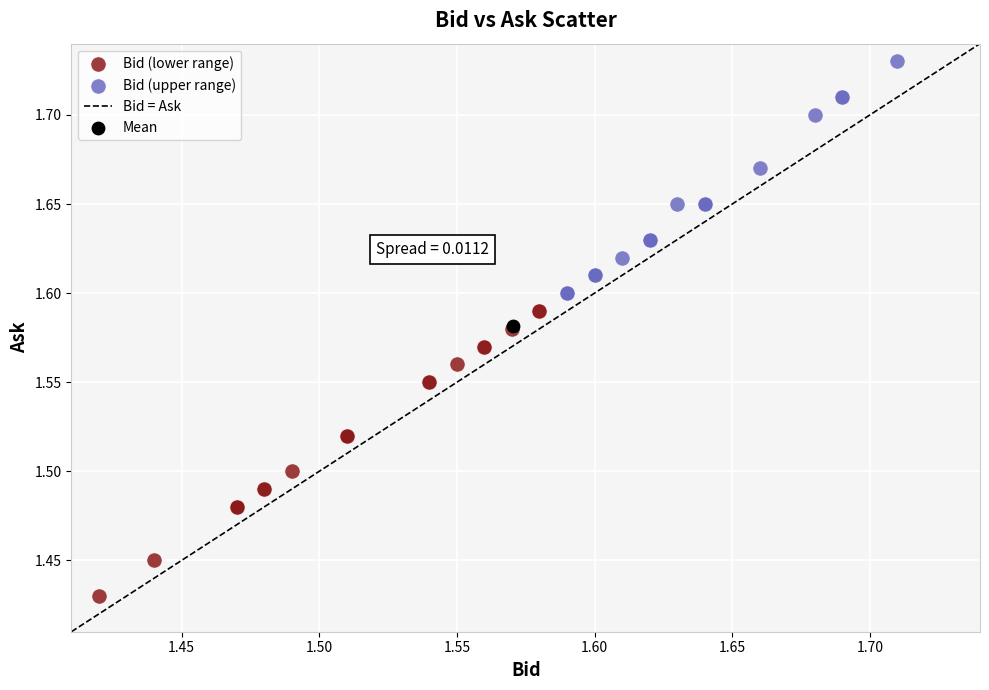

Which series reaches the minimum Y coordinate?

Bid (lower range)